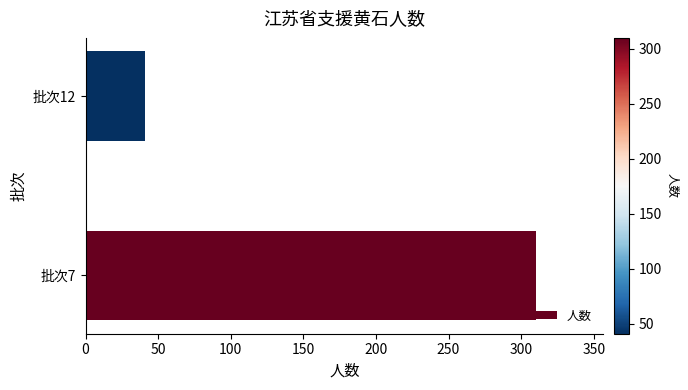

Where is the data nearest to the value 175?

批次12